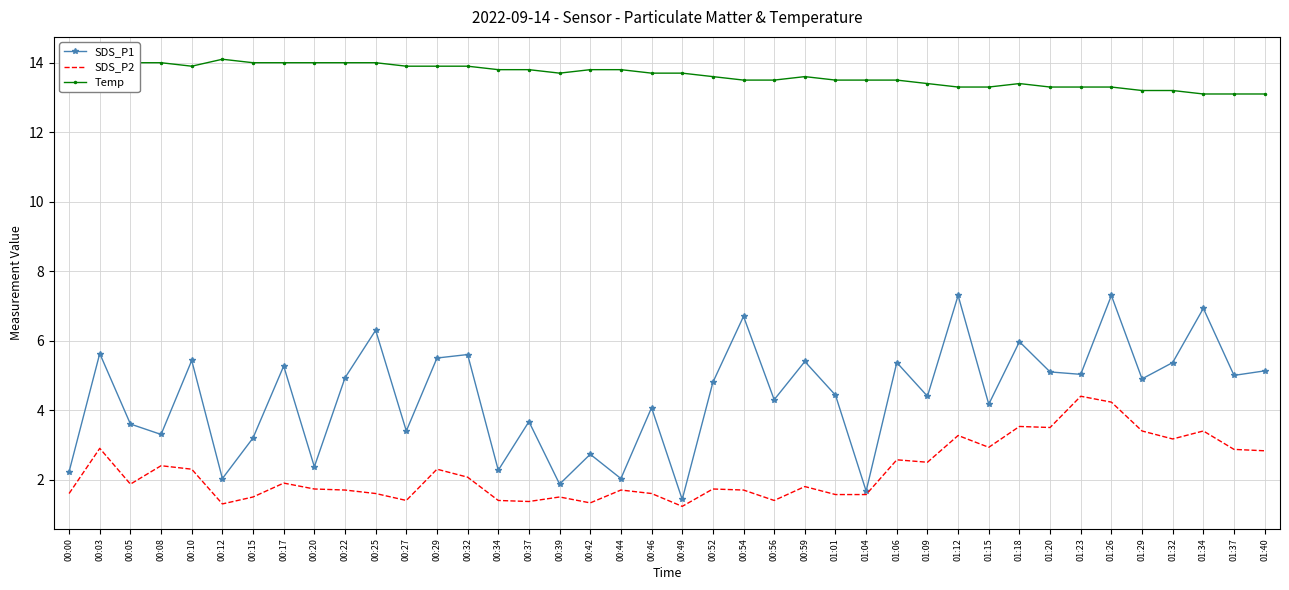

True or false: Temp and SDS_P2 intersect in this chart.

False